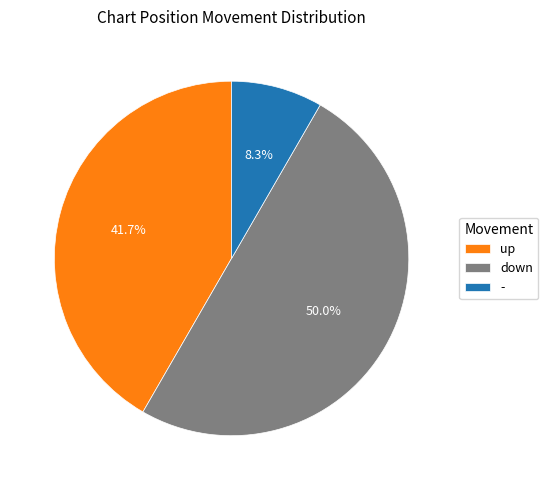

What is the smallest slice in the pie chart?

-